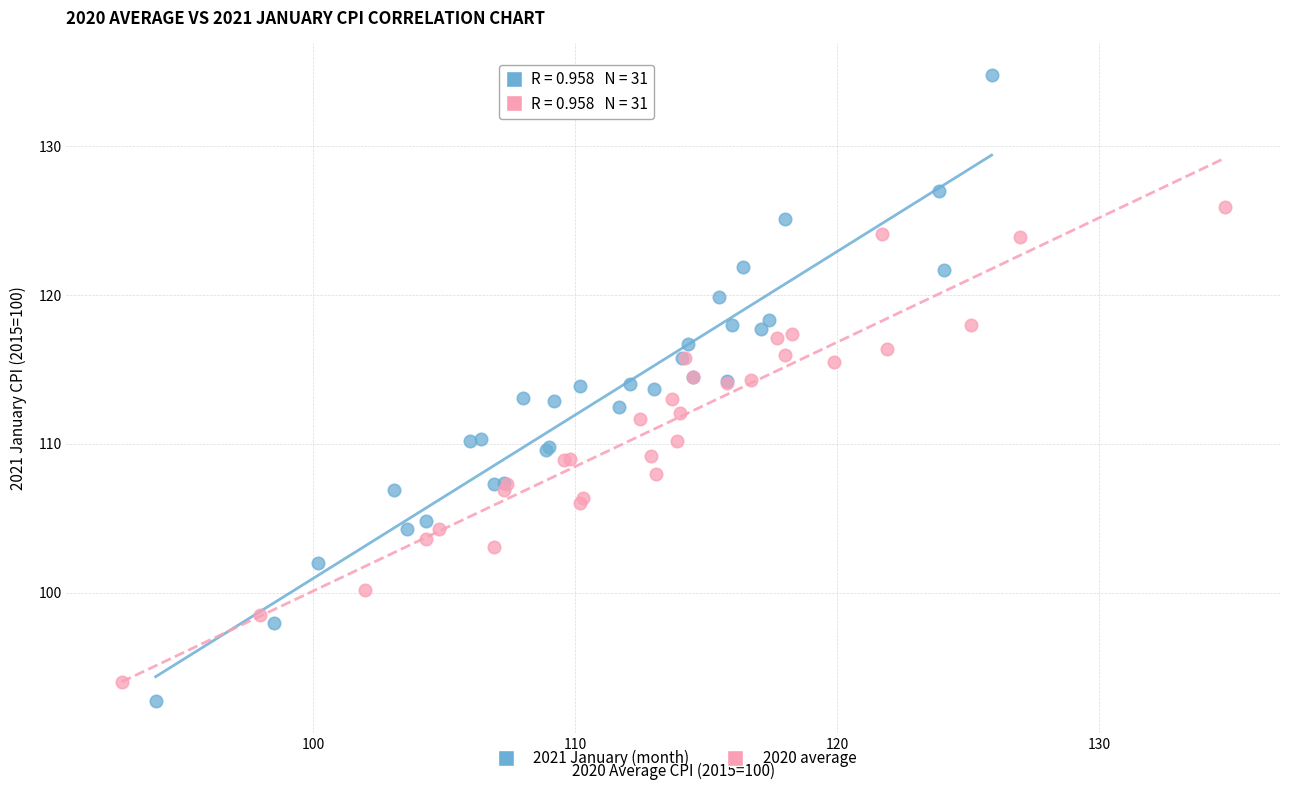

Which series contains the highest Y value?

2021 January (month)